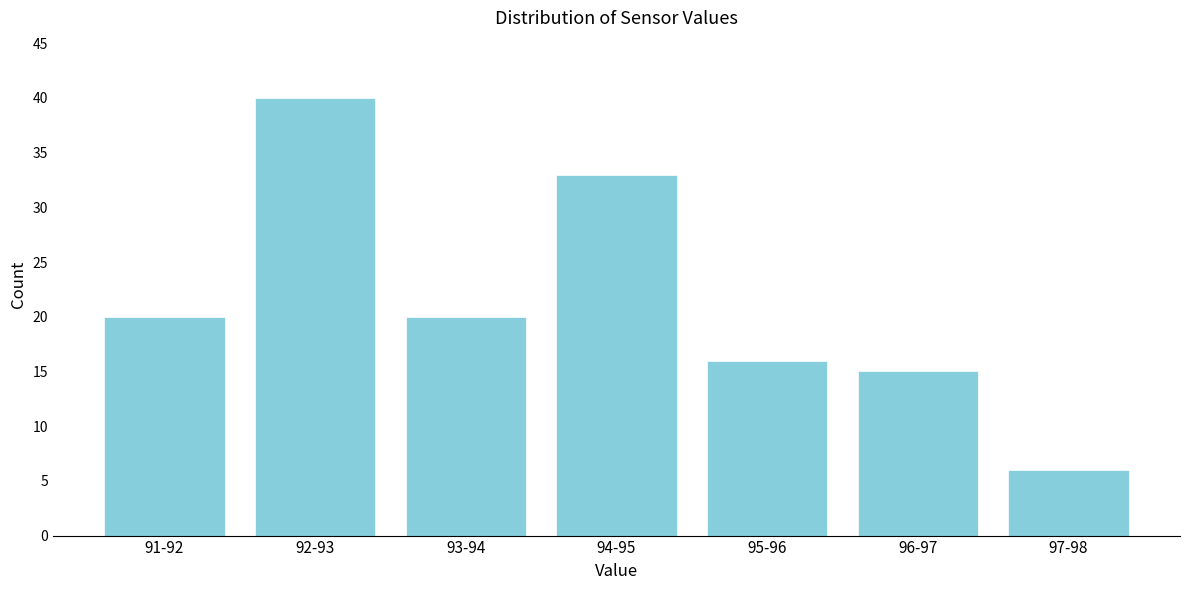

Reading left to right, list all the values displayed in this chart.

20	40	20	33	16	15	6